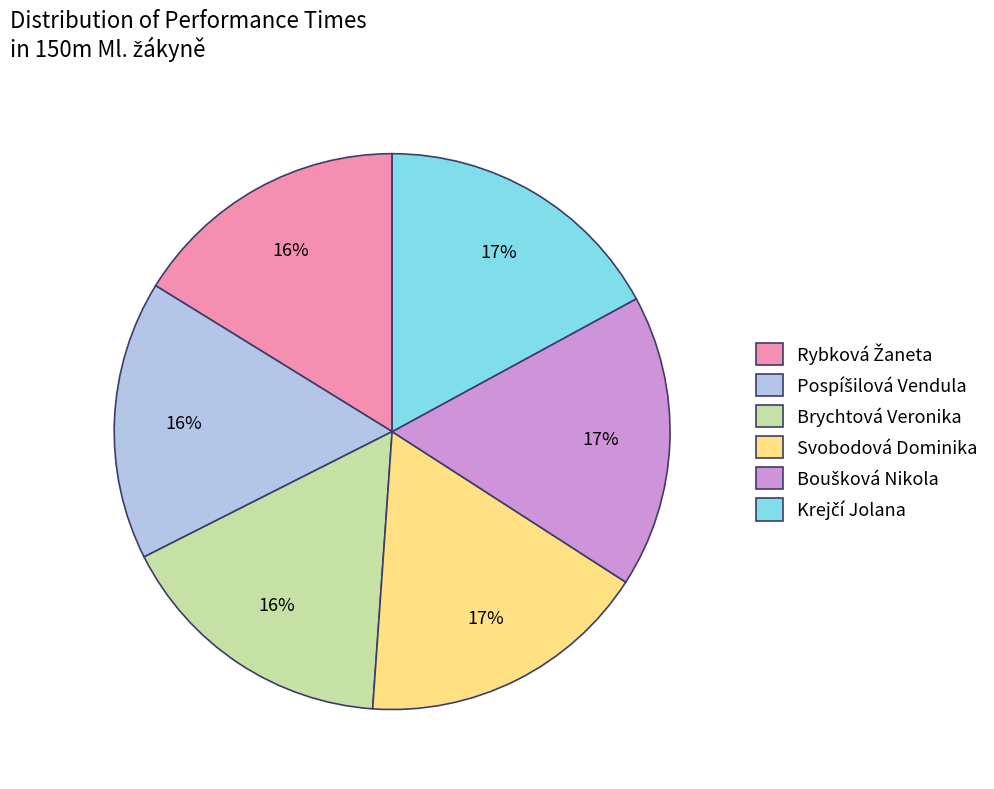

Is the sum of Brychtová Veronika and Svobodová Dominika greater than half?

No